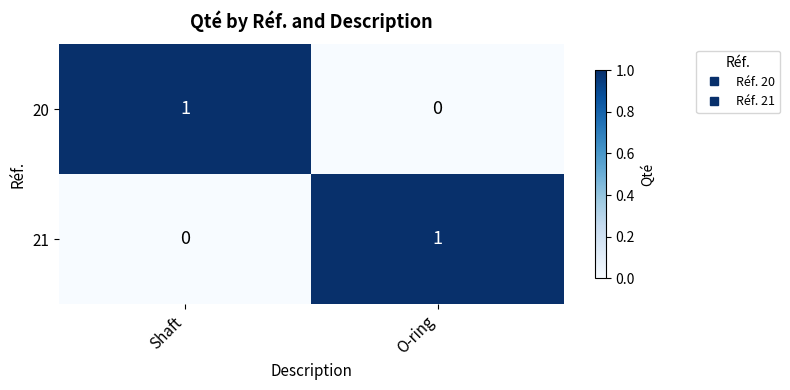

Is the value of 20 at O-ring greater than the value of 21 at O-ring?

No